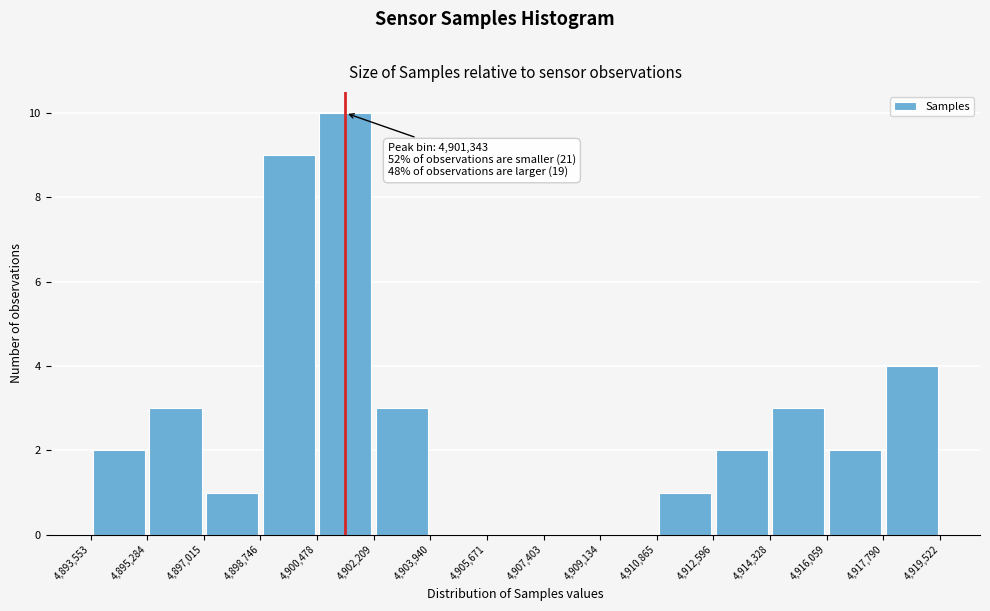

Over which range of the x-axis is the bar tallest?

4,900,478 to 4,902,209